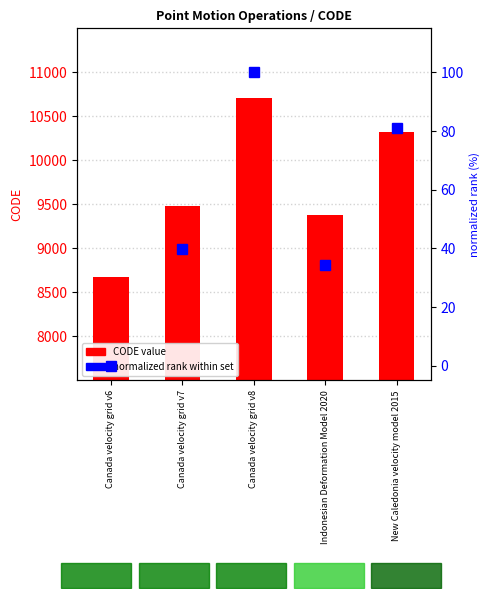

Which series changed the most between Canada velocity grid v6 and Indonesian Deformation Model 2020?

CODE